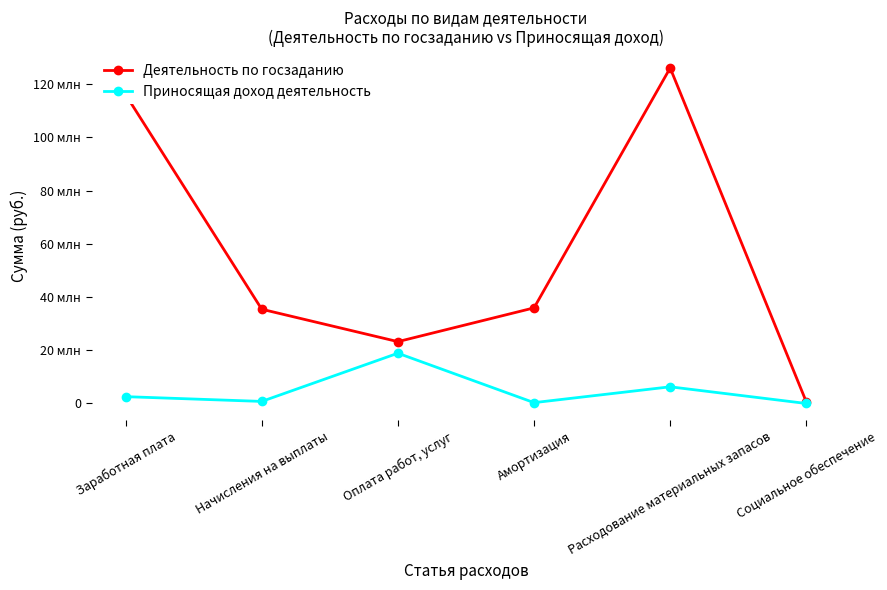

Which series changed the most between Заработная плата and Социальное обеспечение?

Деятельность по госзаданию